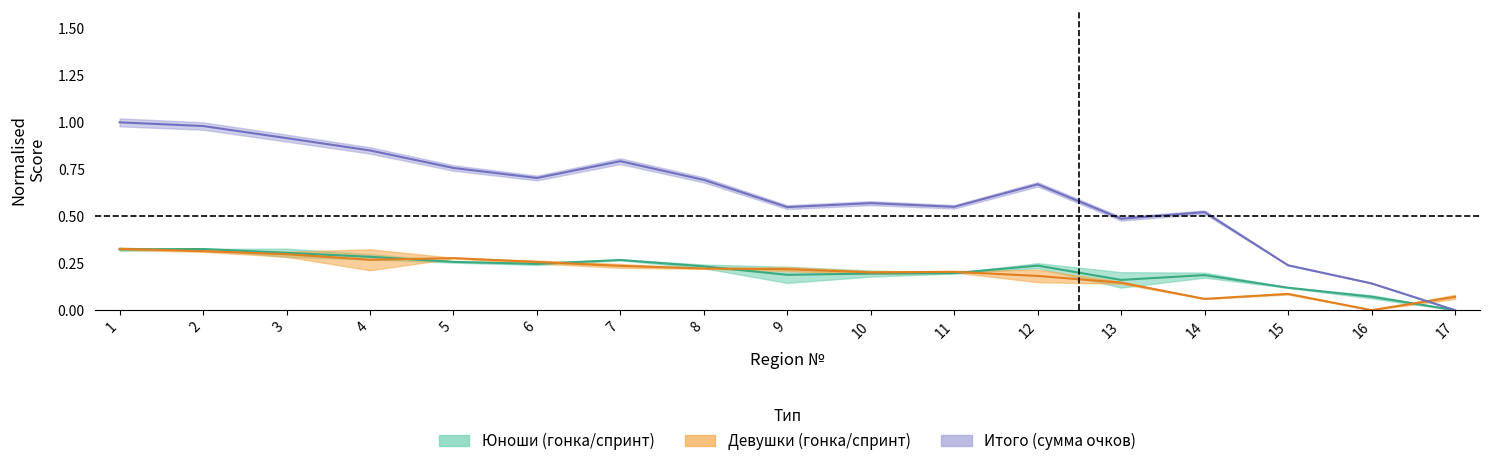

After their last crossing, which series has the higher values: col_5 or col_16?

col_16